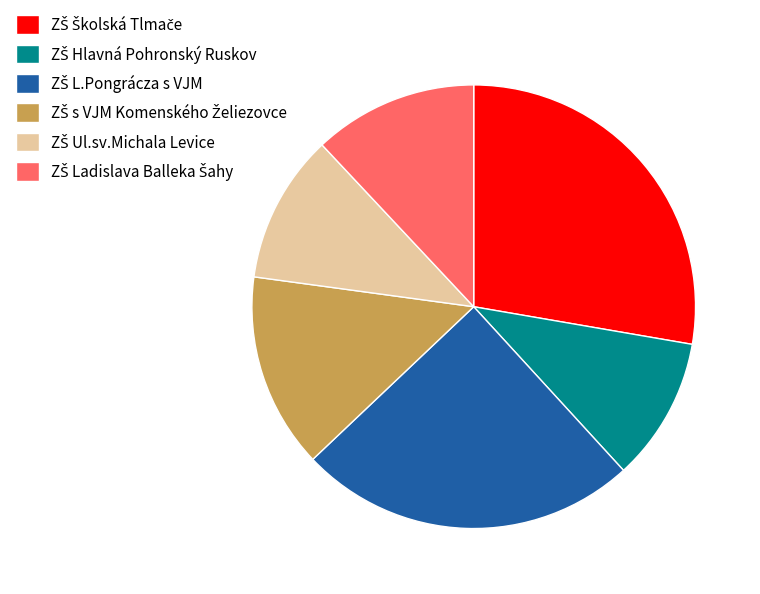

Is there any slice that represents more than half of the pie?

No